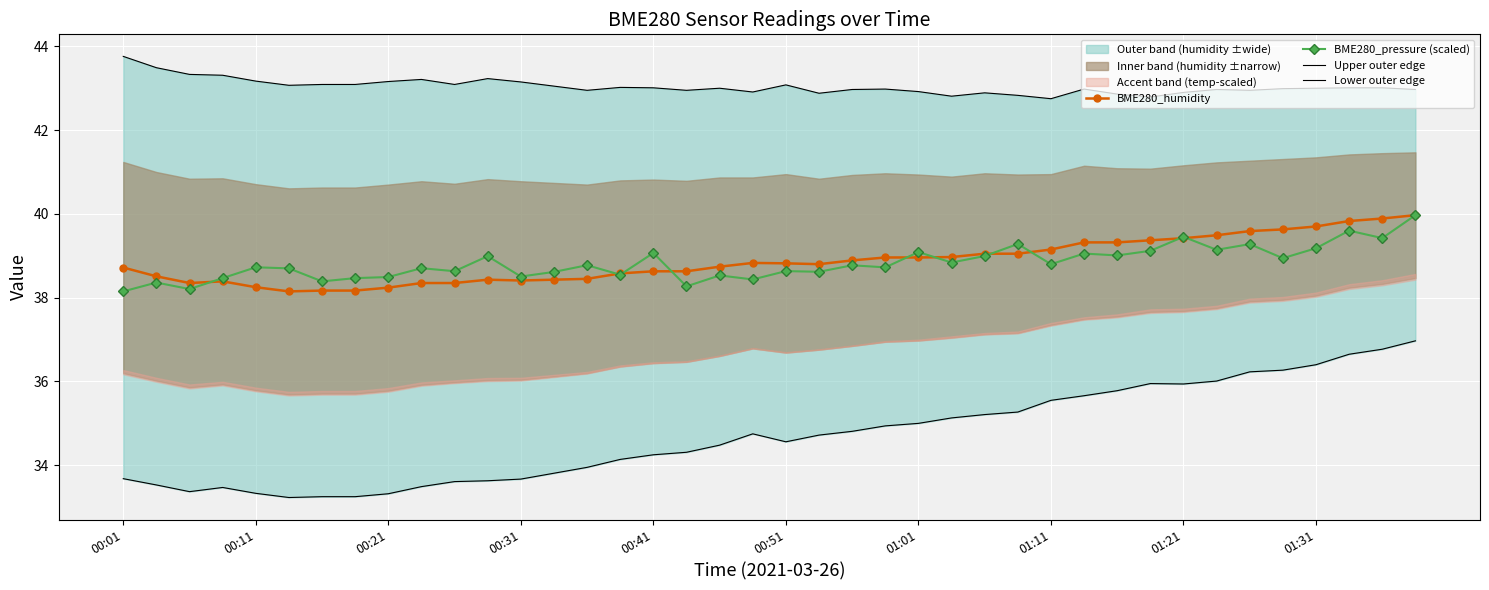

True or false: BME280_pressure (scaled) has more than 0 points higher than both neighbors.

True